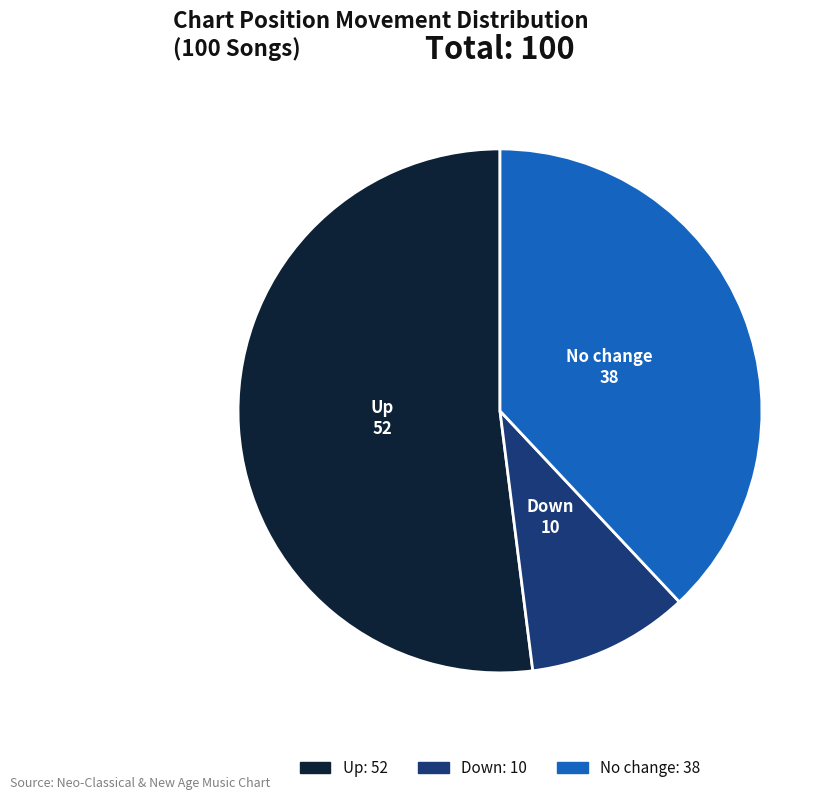

Is there any slice that represents more than half of the pie?

Yes